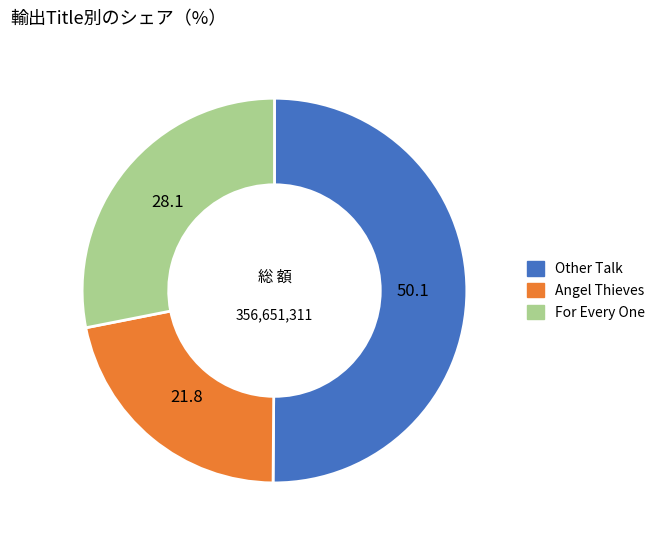

True or false: Other Talk accounts for 50% of the total.

True